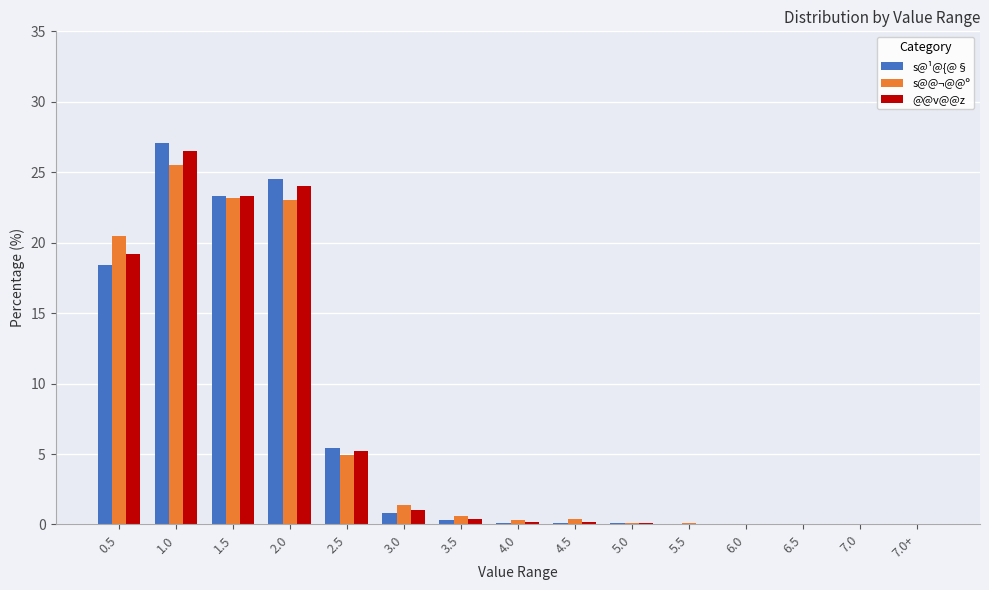

What are all the series names shown in the legend?

s@¹@{@§, s@@¬@@º, @@v@@z